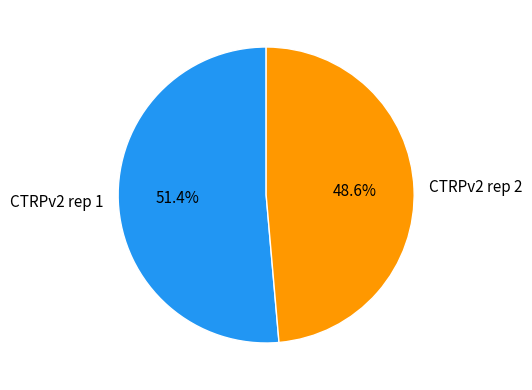

How many slices are in this pie chart?

2